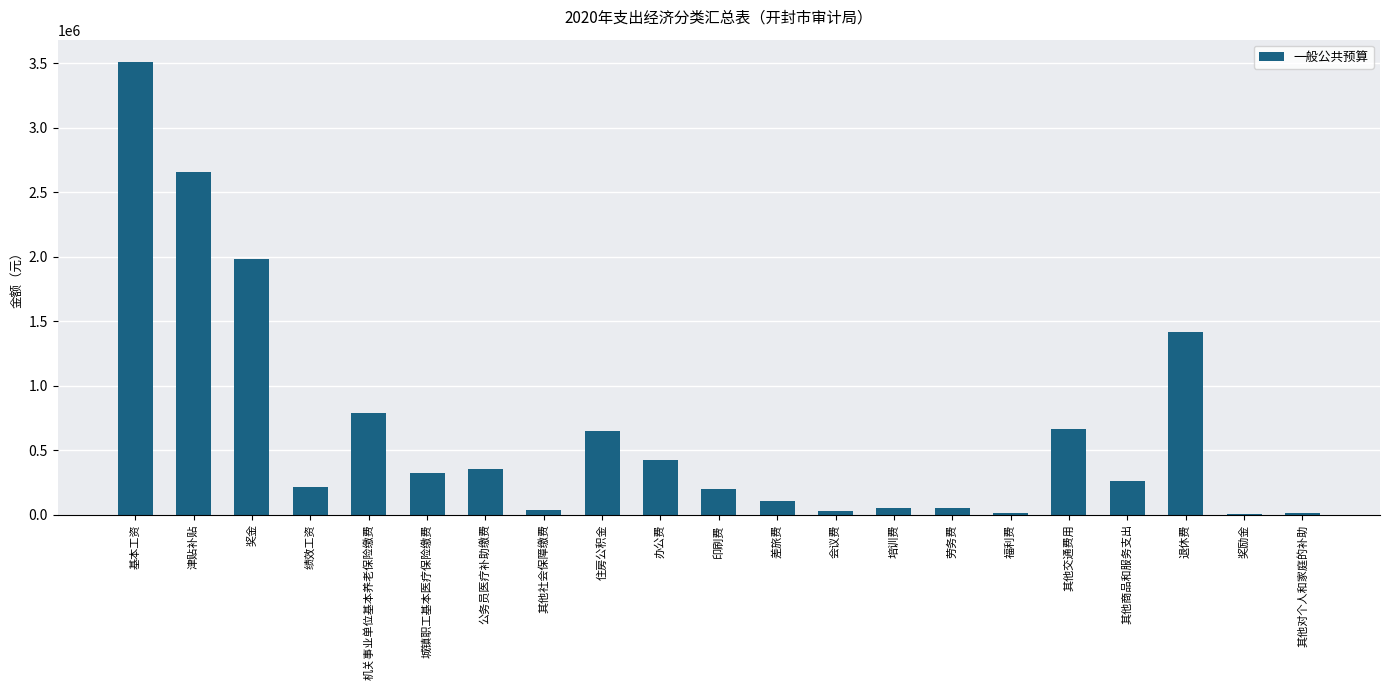

Are the bars horizontal?

No